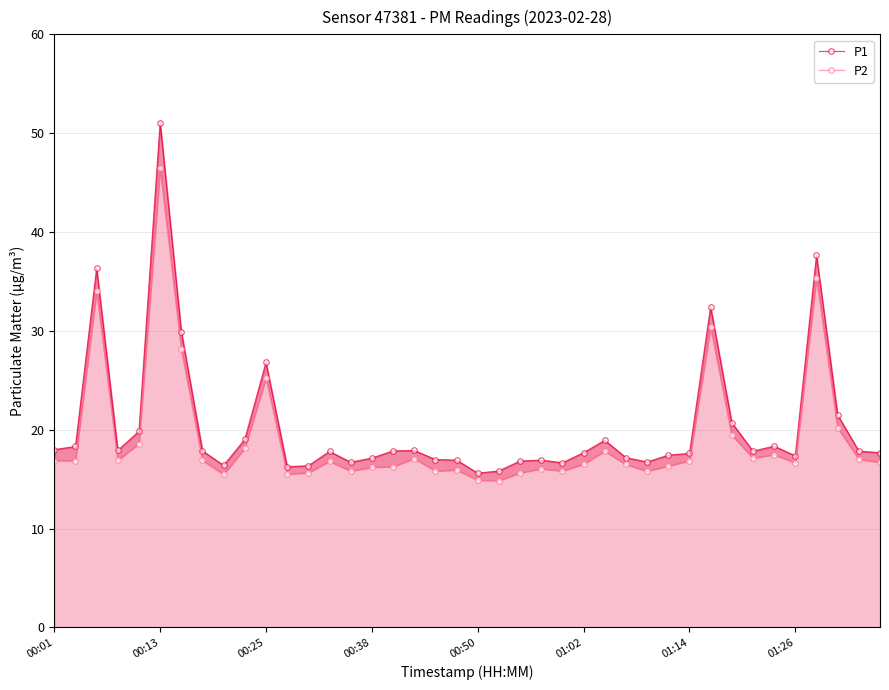

True or false: P2 has a value of 49.3 at 36.

False